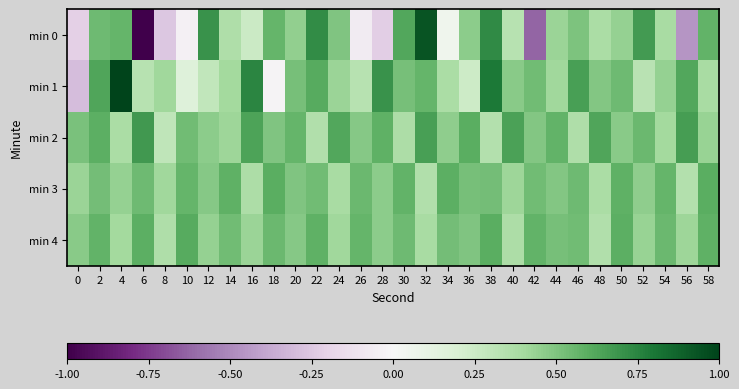

At which category is the sum across all series the highest?

38